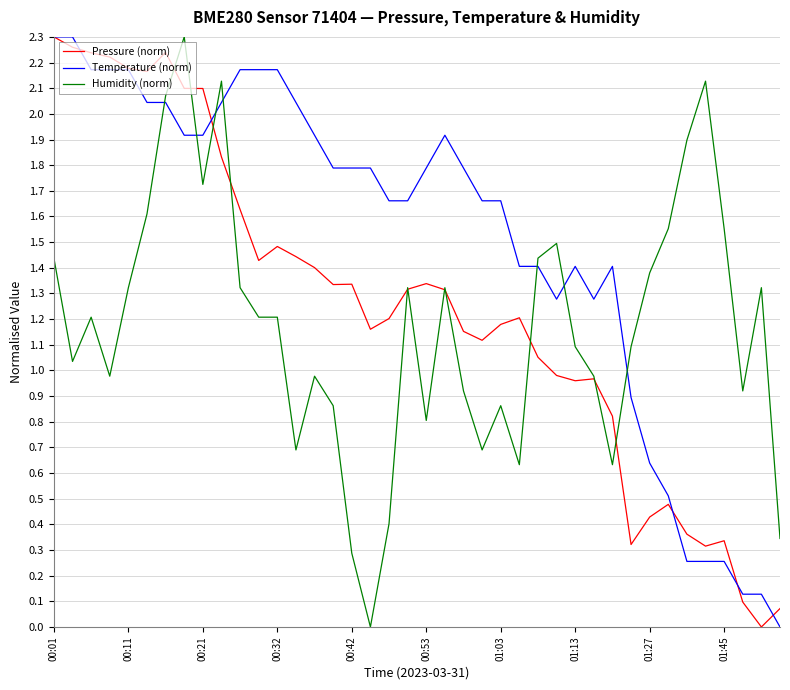

Does the chart display data point markers on the line(s)?

No